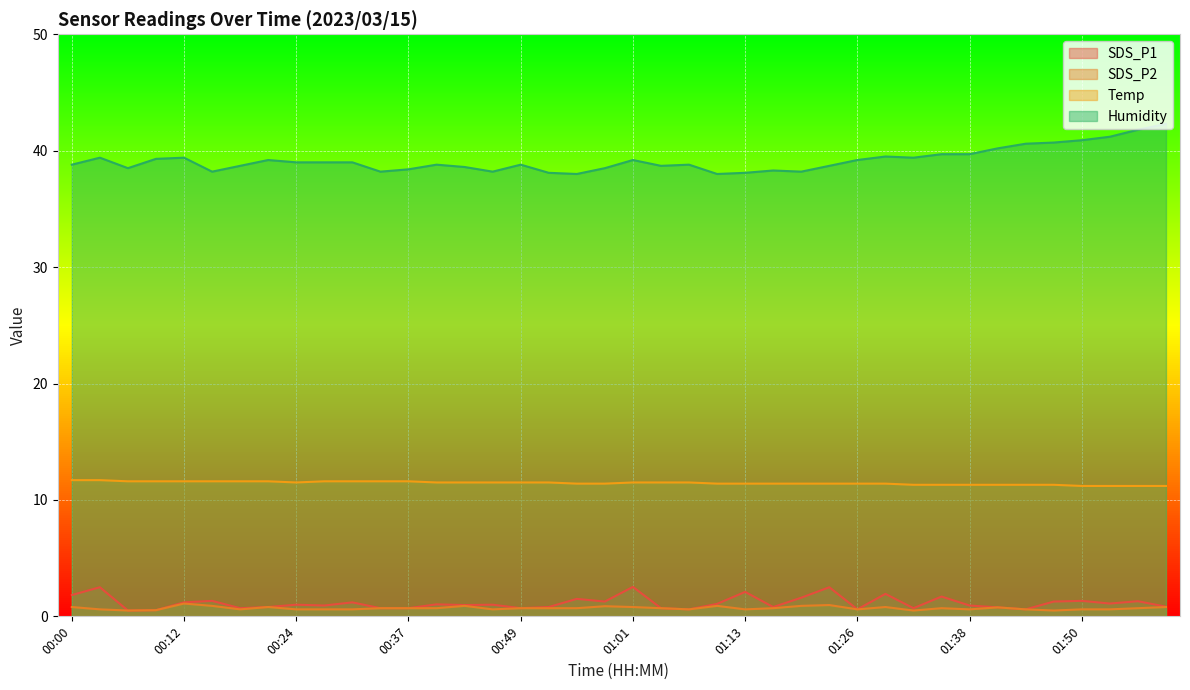

Reading right to left, extract all data points from this chart.

SDS_P1: 02:00=0.8	01:57=1.3	01:54=1.1	01:50=1.3	01:47=1.3	01:44=0.6	01:41=0.8	01:38=0.9	01:35=1.7	01:32=0.7	01:29=1.9	01:26=0.6	01:23=2.5	01:20=1.6	01:16=0.8	01:13=2.1	01:10=1.1	01:07=0.6	01:04=0.7	01:01=2.5	00:58=1.3	00:55=1.5	00:52=0.8	00:49=0.7	00:46=1.0	00:43=1.0	00:40=1.0	00:37=0.7	00:34=0.7	00:31=1.2	00:27=0.9	00:24=1.0	00:21=0.8	00:18=0.7	00:15=1.3	00:12=1.2	00:09=0.5	00:06=0.5	00:03=2.5	00:00=1.8
SDS_P2: 02:00=0.8	01:57=0.7	01:54=0.6	01:50=0.6	01:47=0.5	01:44=0.6	01:41=0.8	01:38=0.6	01:35=0.7	01:32=0.5	01:29=0.8	01:26=0.6	01:23=1.0	01:20=0.9	01:16=0.7	01:13=0.6	01:10=0.9	01:07=0.6	01:04=0.7	01:01=0.8	00:58=0.9	00:55=0.7	00:52=0.7	00:49=0.7	00:46=0.6	00:43=0.9	00:40=0.7	00:37=0.7	00:34=0.7	00:31=0.6	00:27=0.6	00:24=0.6	00:21=0.8	00:18=0.6	00:15=0.9	00:12=1.1	00:09=0.5	00:06=0.5	00:03=0.6	00:00=0.8
Temp: 02:00=11.2	01:57=11.2	01:54=11.2	01:50=11.2	01:47=11.3	01:44=11.3	01:41=11.3	01:38=11.3	01:35=11.3	01:32=11.3	01:29=11.4	01:26=11.4	01:23=11.4	01:20=11.4	01:16=11.4	01:13=11.4	01:10=11.4	01:07=11.5	01:04=11.5	01:01=11.5	00:58=11.4	00:55=11.4	00:52=11.5	00:49=11.5	00:46=11.5	00:43=11.5	00:40=11.5	00:37=11.6	00:34=11.6	00:31=11.6	00:27=11.6	00:24=11.5	00:21=11.6	00:18=11.6	00:15=11.6	00:12=11.6	00:09=11.6	00:06=11.6	00:03=11.7	00:00=11.7
Humidity: 02:00=42.3	01:57=41.8	01:54=41.2	01:50=40.9	01:47=40.7	01:44=40.6	01:41=40.2	01:38=39.7	01:35=39.7	01:32=39.4	01:29=39.5	01:26=39.2	01:23=38.7	01:20=38.2	01:16=38.3	01:13=38.1	01:10=38.0	01:07=38.8	01:04=38.7	01:01=39.2	00:58=38.5	00:55=38.0	00:52=38.1	00:49=38.8	00:46=38.2	00:43=38.6	00:40=38.8	00:37=38.4	00:34=38.2	00:31=39.0	00:27=39.0	00:24=39.0	00:21=39.2	00:18=38.7	00:15=38.2	00:12=39.4	00:09=39.3	00:06=38.5	00:03=39.4	00:00=38.8